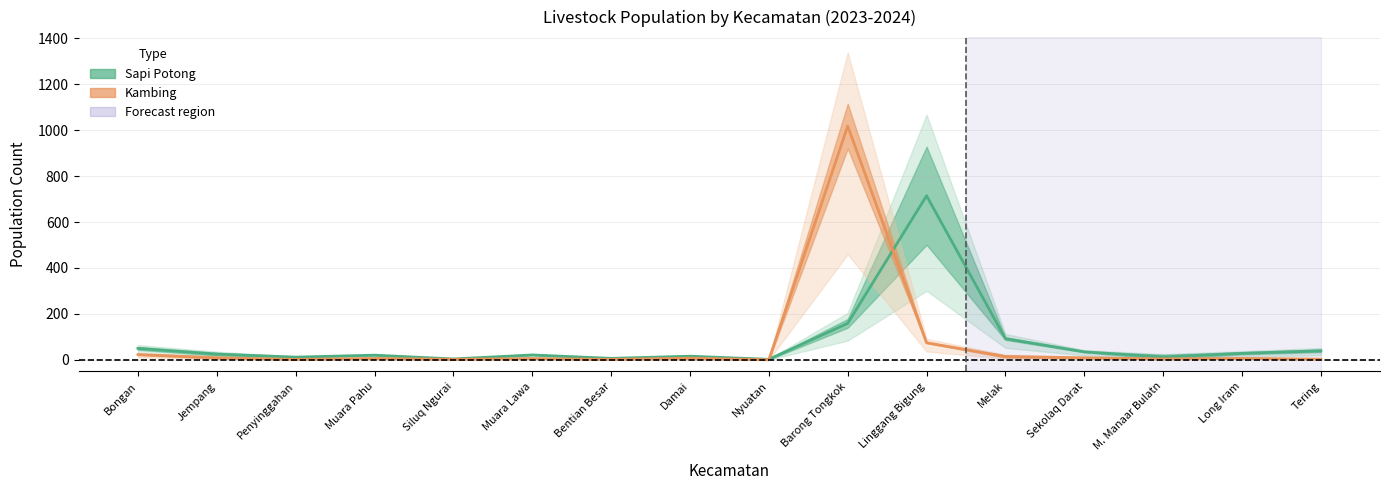

At which label is Kambing (mean) closest to 509?

Linggang Bigung